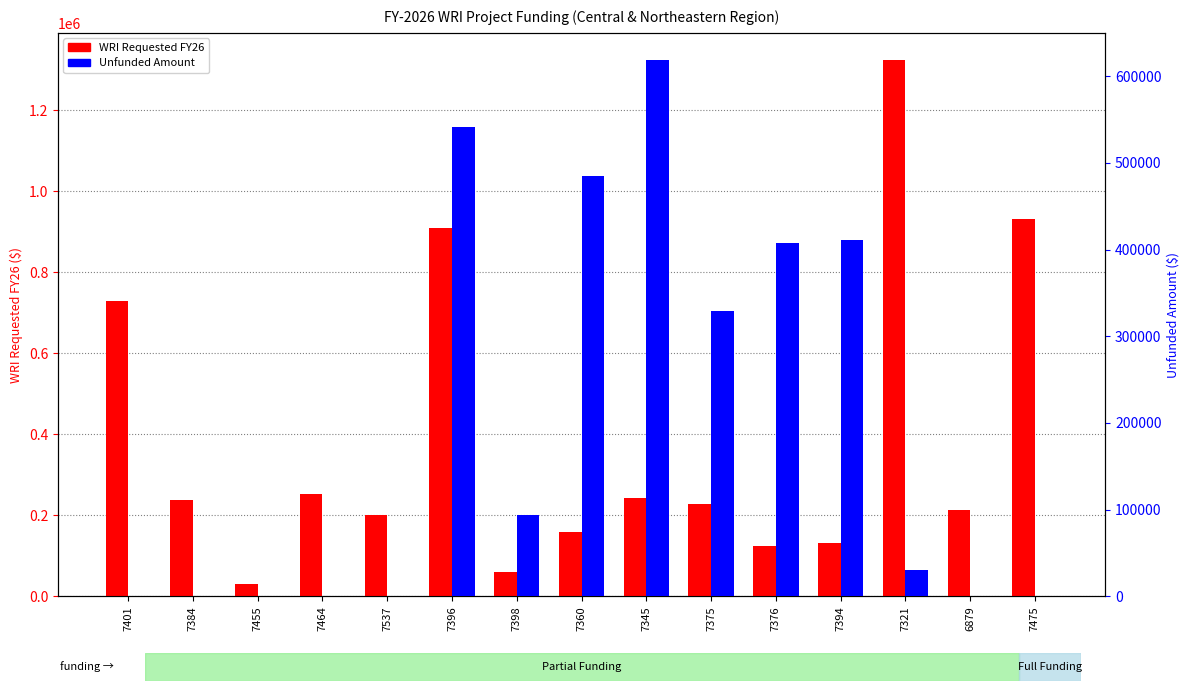

What is the sum of all WRI Requested FY26 values?

5779509.3